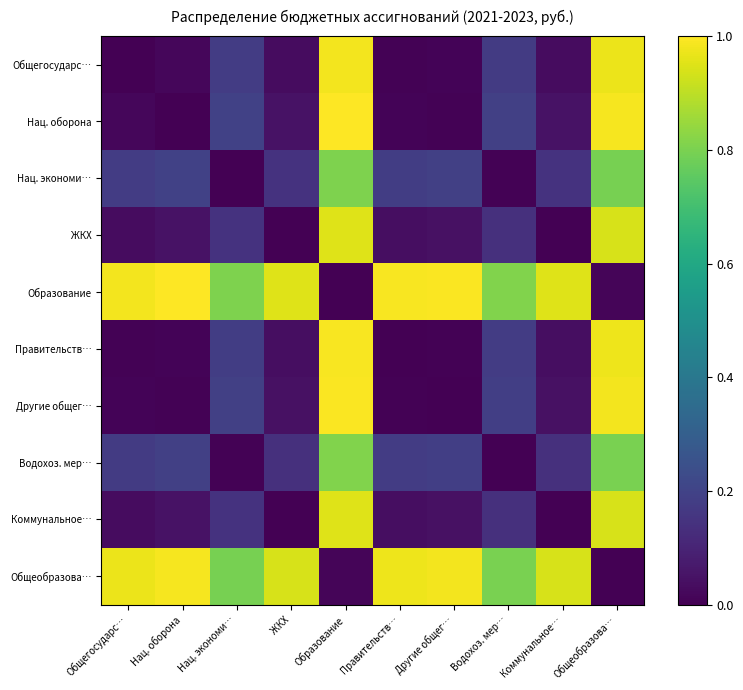

How many distinct data groups are displayed?

10